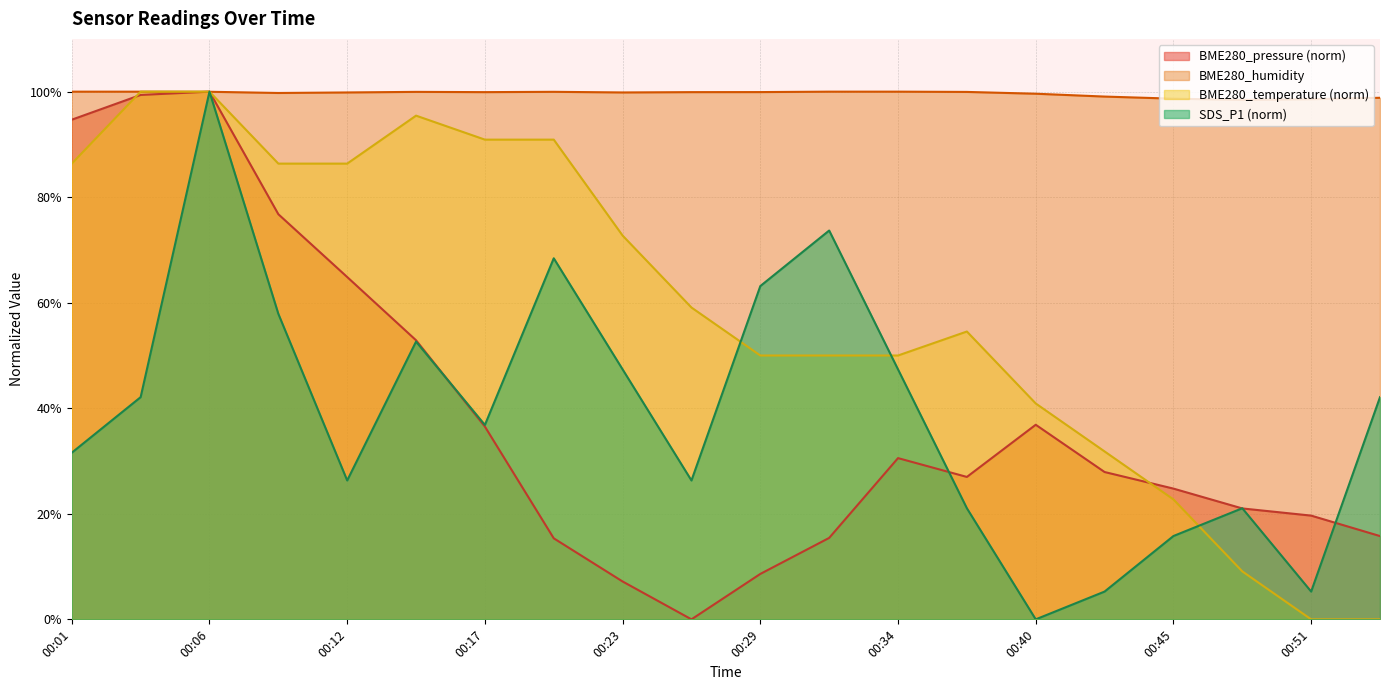

Reading left to right, list all the values displayed in this chart.

BME280_pressure: 00:01=94.7	00:03=99.4	00:06=100.0	00:09=76.8	00:12=64.9	00:15=52.9	00:17=36.5	00:20=15.4	00:23=7.2	00:26=0.0	00:29=8.6	00:31=15.4	00:34=30.6	00:37=27.0	00:40=36.9	00:42=27.9	00:45=24.8	00:48=21.0	00:51=19.7	00:54=15.8
BME280_humidity: 00:01=100.0	00:03=100.0	00:06=100.0	00:09=99.8	00:12=99.8	00:15=100.0	00:17=99.9	00:20=100.0	00:23=99.8	00:26=99.9	00:29=99.9	00:31=100.0	00:34=100.0	00:37=100.0	00:40=99.6	00:42=99.1	00:45=98.7	00:48=98.4	00:51=98.6	00:54=98.8
BME280_temperature: 00:01=86.4	00:03=100.0	00:06=100.0	00:09=86.4	00:12=86.4	00:15=95.5	00:17=90.9	00:20=90.9	00:23=72.7	00:26=59.1	00:29=50.0	00:31=50.0	00:34=50.0	00:37=54.5	00:40=40.9	00:42=31.8	00:45=22.7	00:48=9.1	00:51=0.0	00:54=0.0
SDS_P1: 00:01=31.6	00:03=42.1	00:06=100.0	00:09=57.9	00:12=26.3	00:15=52.6	00:17=36.8	00:20=68.4	00:23=47.4	00:26=26.3	00:29=63.2	00:31=73.7	00:34=47.4	00:37=21.1	00:40=0.0	00:42=5.3	00:45=15.8	00:48=21.1	00:51=5.3	00:54=42.1